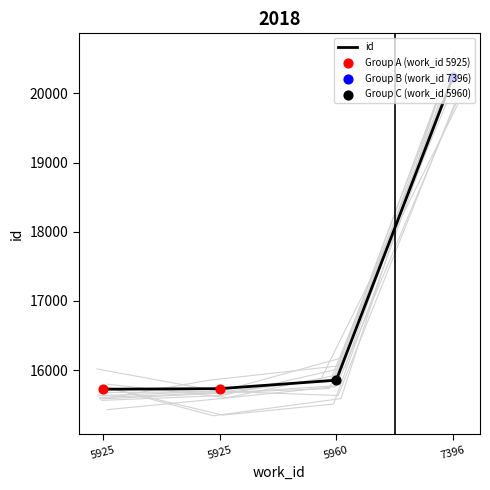

Between 5960 and 5925, which is larger?

5960